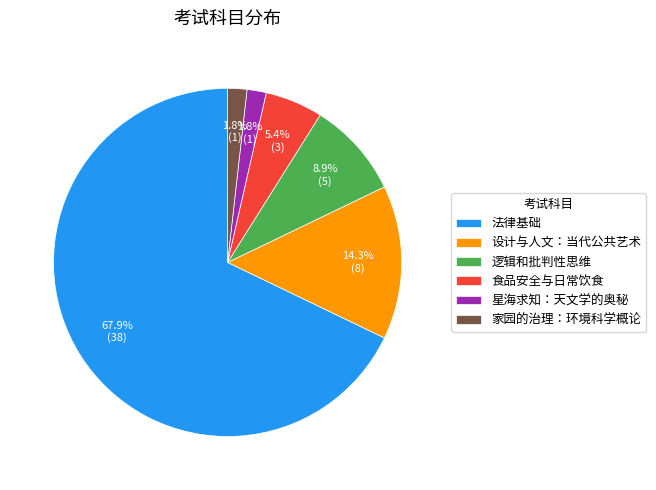

The 食品安全与日常饮食 slice represents 5% of the pie. True or false?

True